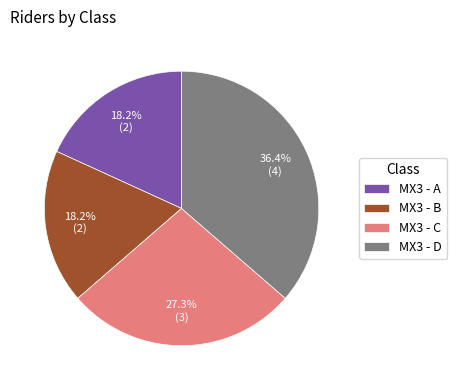

Does any single category account for the majority?

No